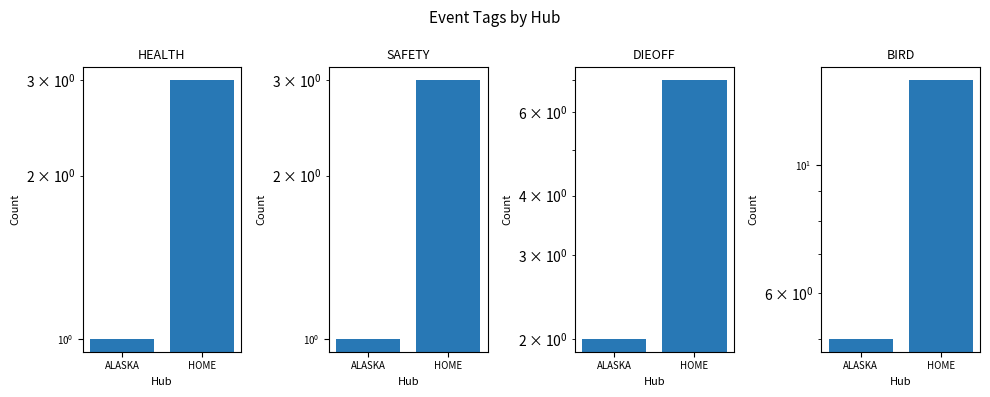

What is the sum of all SAFETY values?

4